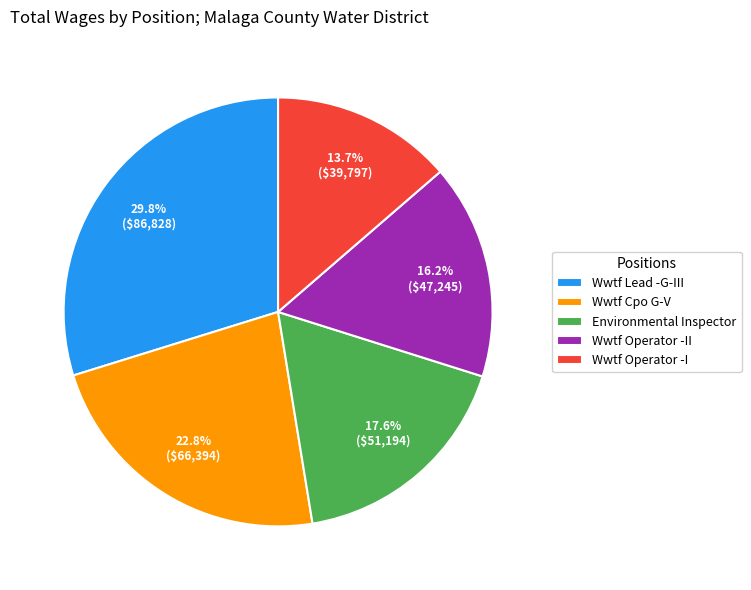

What percentage is NOT represented by Wwtf Cpo G-V?

77.2%